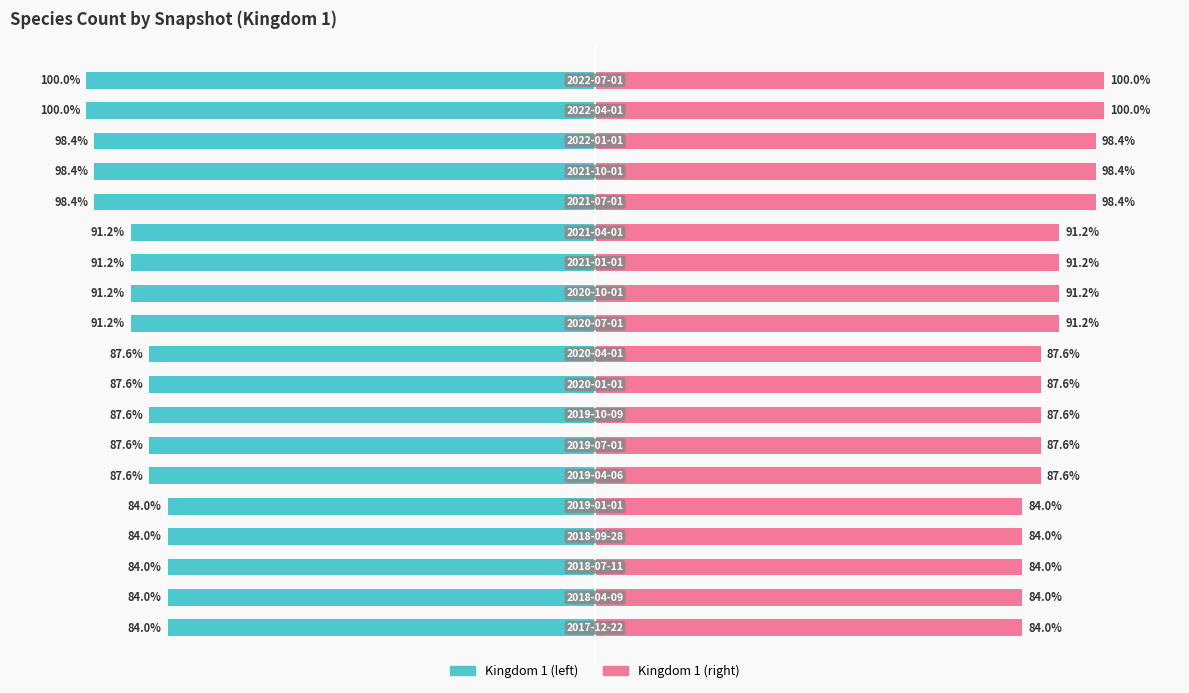

How many data points does each series have?

19